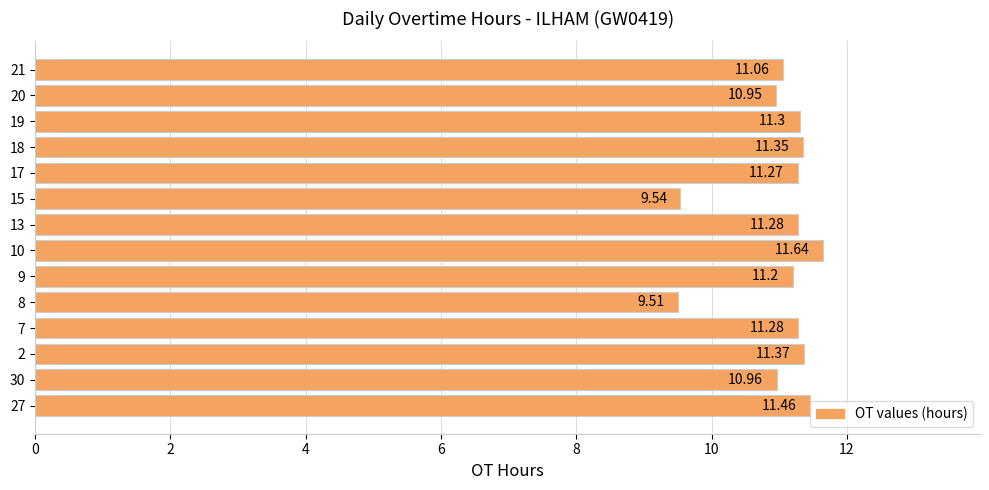

How many data points are less than 11?

4